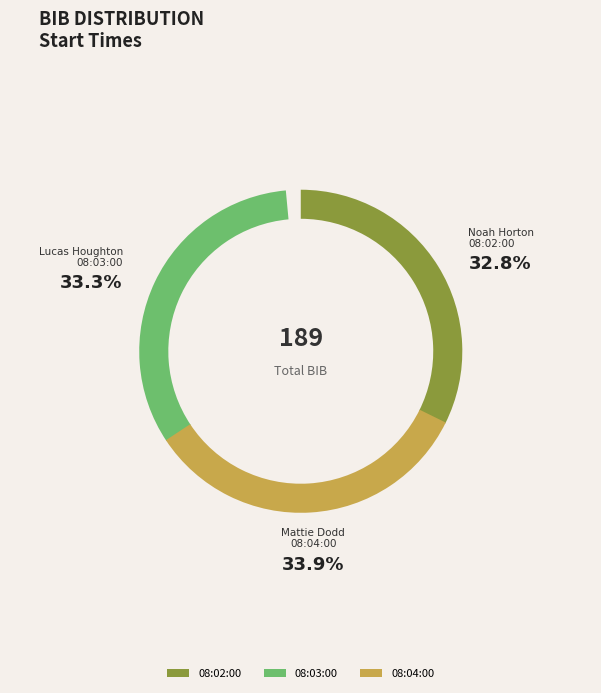

How many slices are in this pie chart?

3